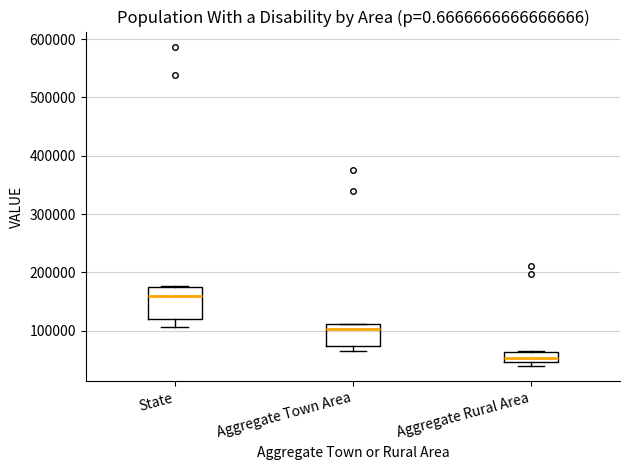

Reading left to right, read every box against the y-axis: the position of its median line, the range the box covers, and the ends of its whiskers. The values are not printed on the chart, so give them approximately, as read against the axis.

State: median 160000, box 120000 to 170000, whiskers 110000 to 180000
Aggregate Town Area: median 100000, box 70000 to 110000, whiskers 70000 (just below the box's lower edge) to 110000
Aggregate Rural Area: median 50000 (inside the box), box 50000 to 60000, whiskers 40000 to 60000